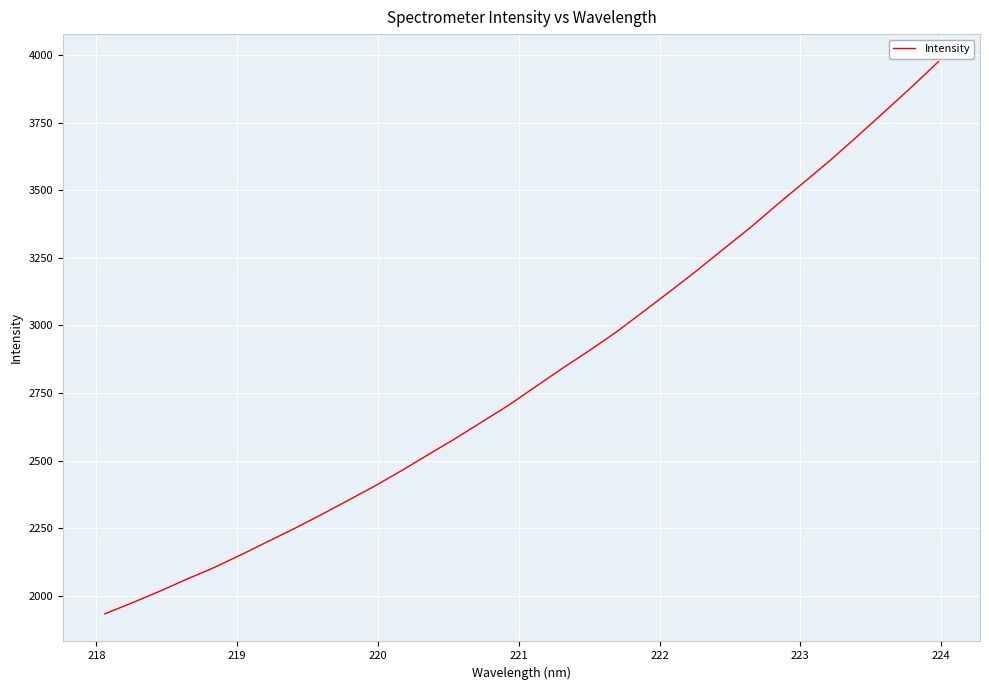

What is the greatest value displayed?

3974.9